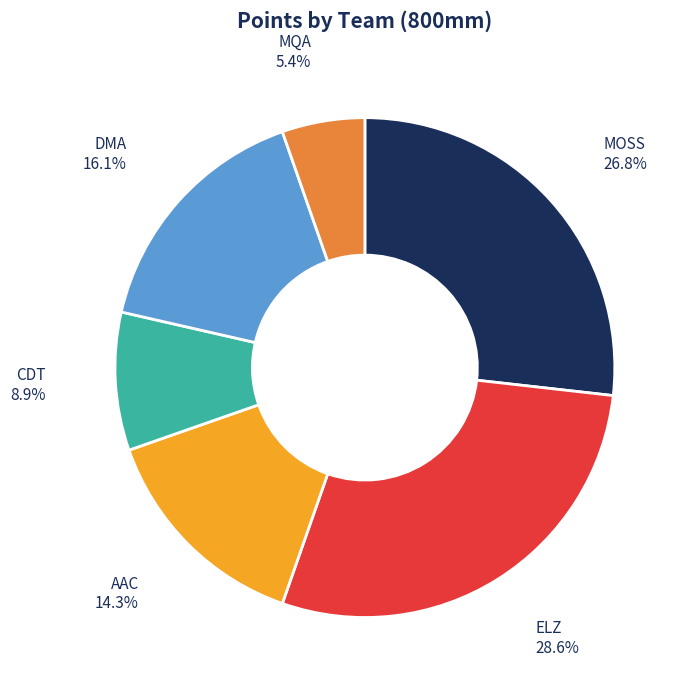

Between MQA and MOSS, which is larger?

MOSS